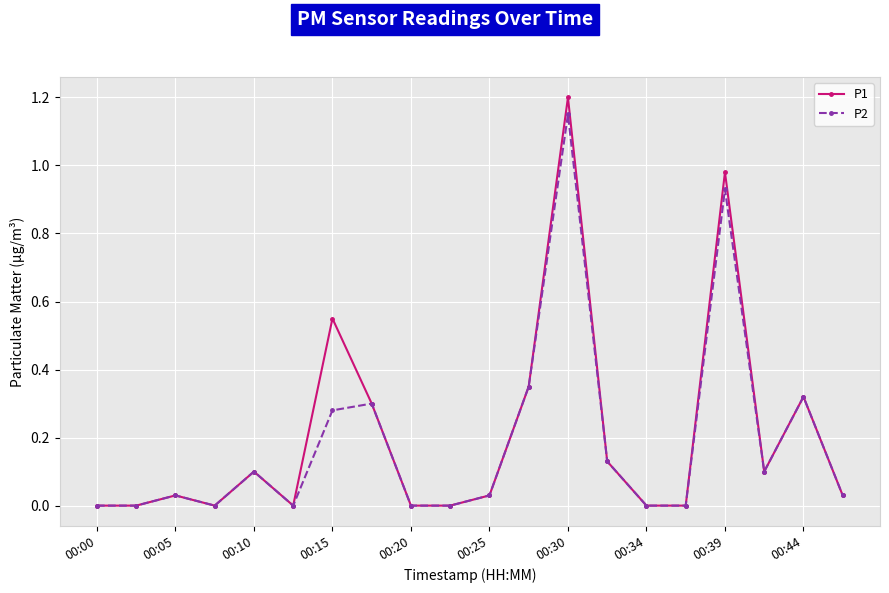

How many data points does each series have?

20